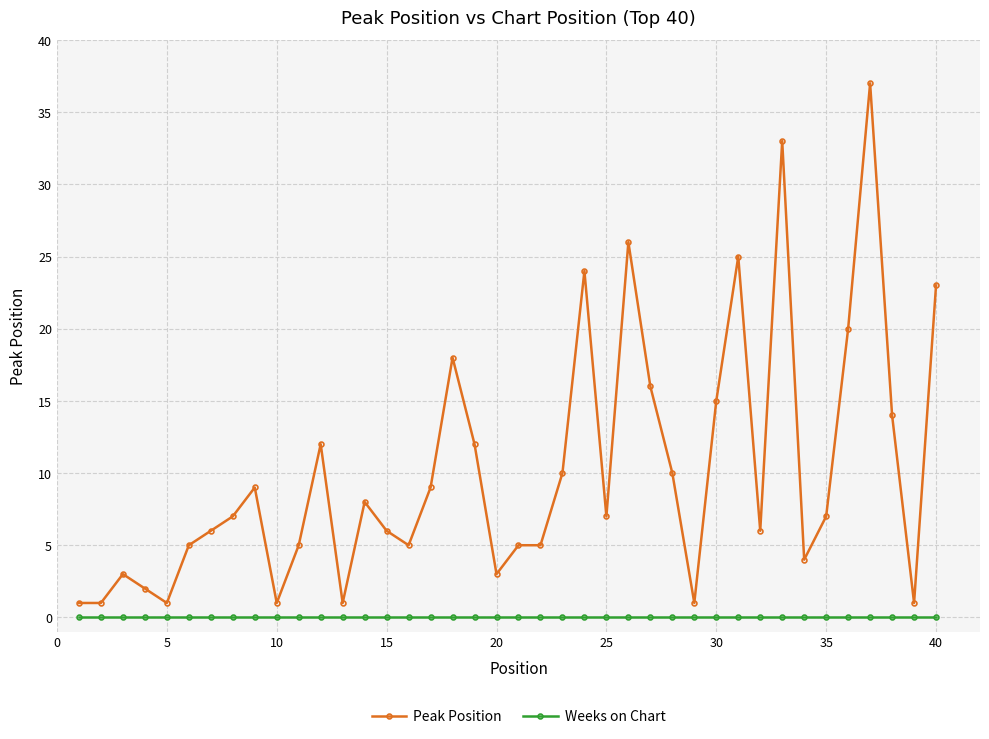

True or false: Weeks on Chart and Peak Position cross at least once.

False